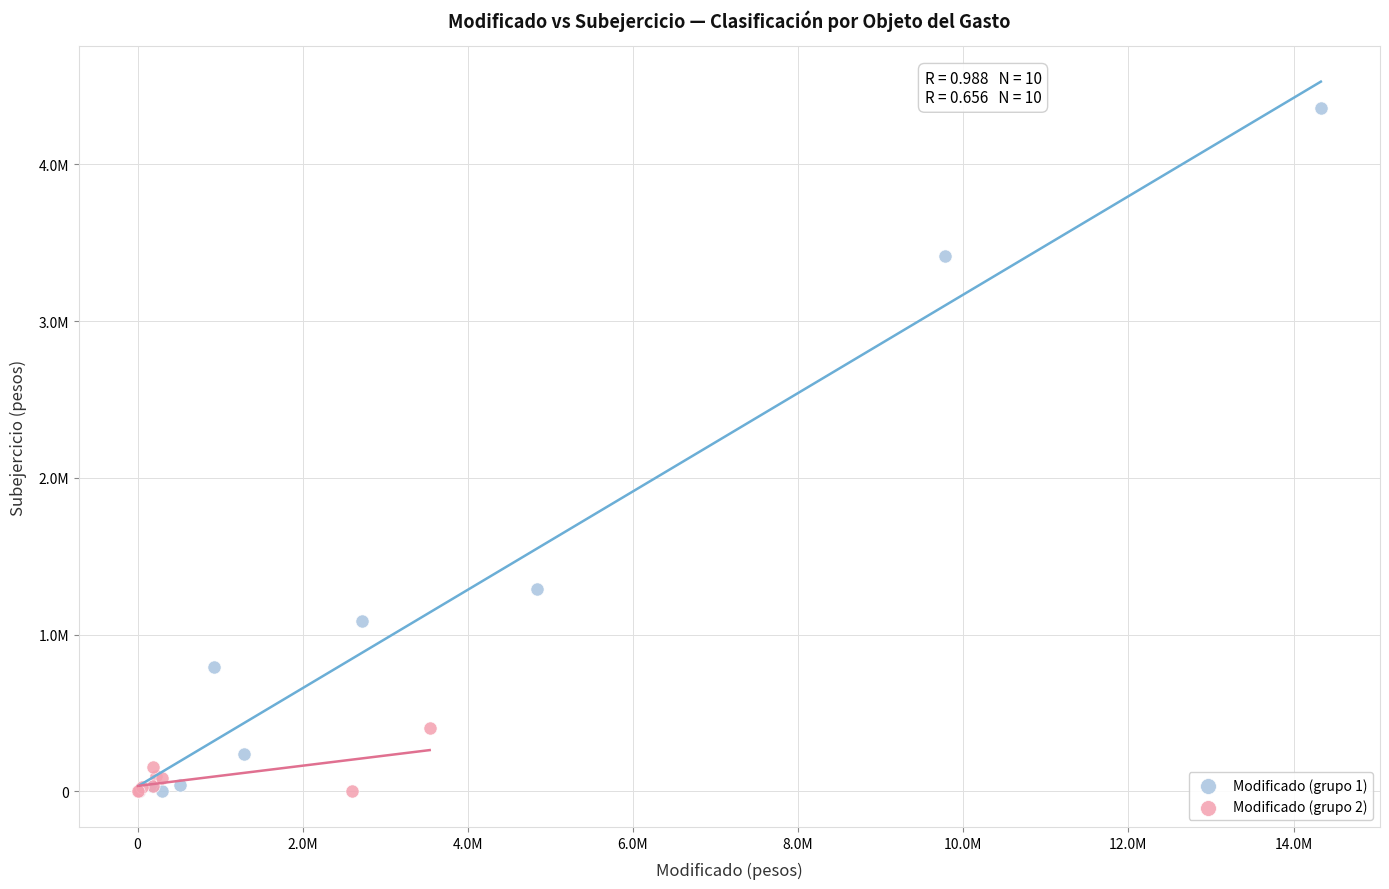

What are all the series names shown in the legend?

Modificado (grupo 1), Modificado (grupo 2)